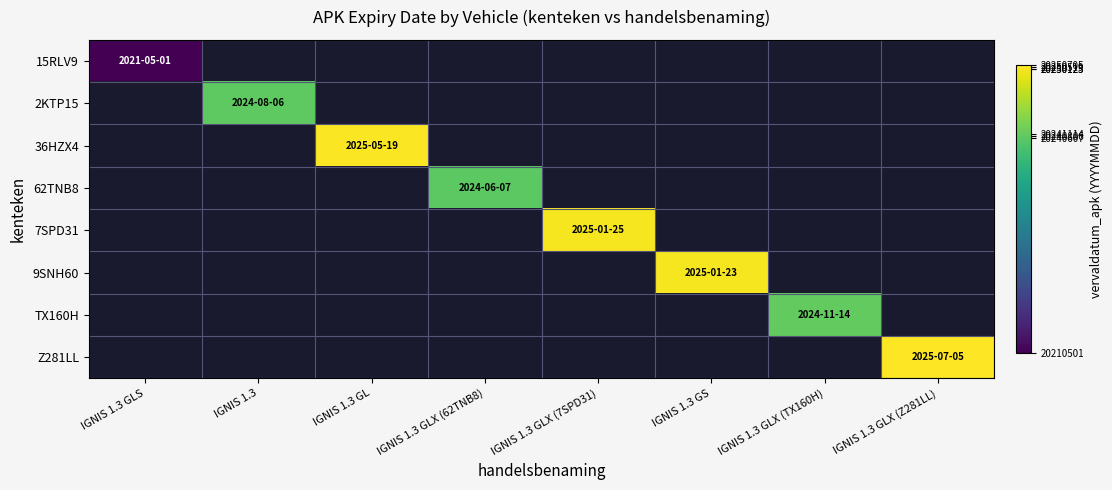

At which category does the chart reach its minimum across all series?

IGNIS 1.3 GLS